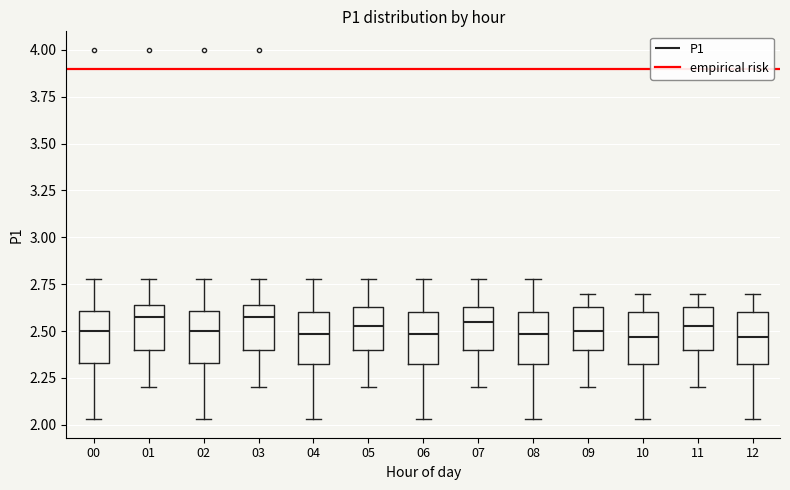

Reading left to right, read every box against the y-axis: the position of its median line, the range the box covers, and the ends of its whiskers. The values are not printed on the chart, so give them approximately, as read against the axis.

00: median 2.50, box 2.35 to 2.60, whiskers 2.05 to 2.80
01: median 2.60, box 2.40 to 2.65, whiskers 2.20 to 2.80
02: median 2.50, box 2.35 to 2.60, whiskers 2.05 to 2.80
03: median 2.60, box 2.40 to 2.65, whiskers 2.20 to 2.80
04: median 2.50, box 2.30 to 2.60, whiskers 2.05 to 2.80
05: median 2.55, box 2.40 to 2.65, whiskers 2.20 to 2.80
06: median 2.50, box 2.30 to 2.60, whiskers 2.05 to 2.80
07: median 2.55, box 2.40 to 2.65, whiskers 2.20 to 2.80
08: median 2.50, box 2.30 to 2.60, whiskers 2.05 to 2.80
09: median 2.50, box 2.40 to 2.65, whiskers 2.20 to 2.70
10: median 2.45, box 2.30 to 2.60, whiskers 2.05 to 2.70
11: median 2.55, box 2.40 to 2.65, whiskers 2.20 to 2.70
12: median 2.45, box 2.30 to 2.60, whiskers 2.05 to 2.70